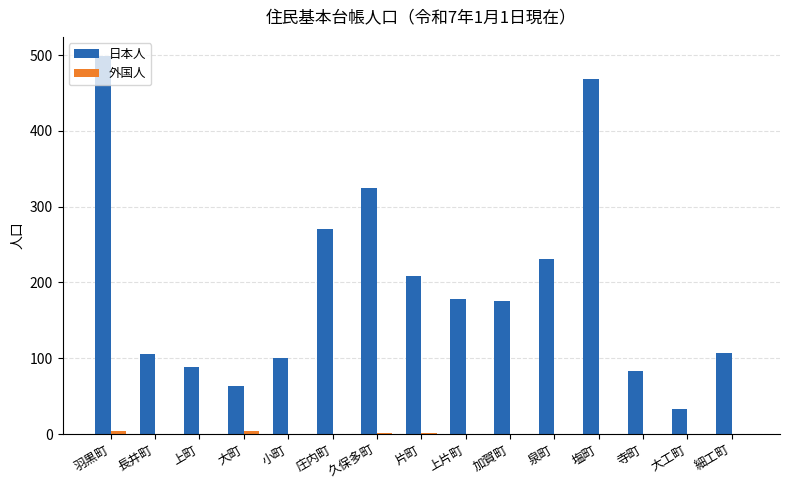

Between 上町 and 庄内町, which series saw the biggest shift?

日本人